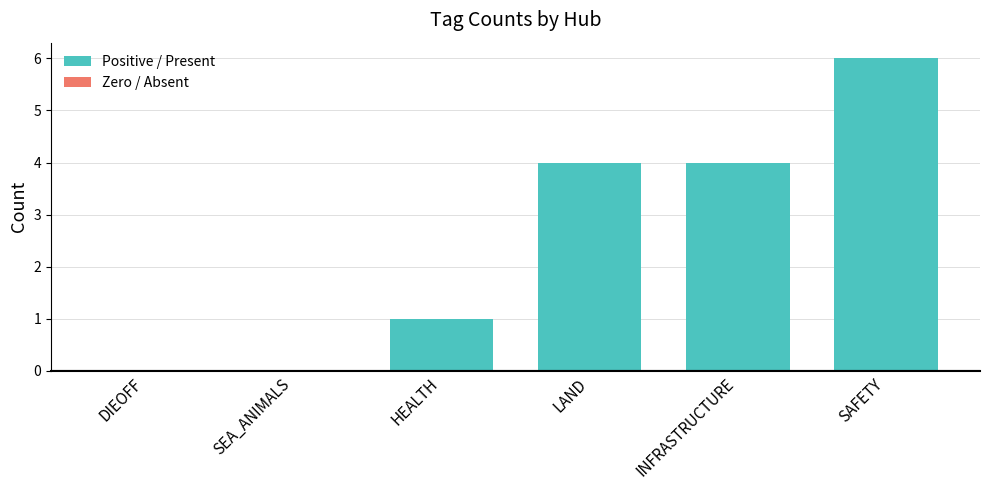

What is the change in value from HEALTH to SAFETY?

+5